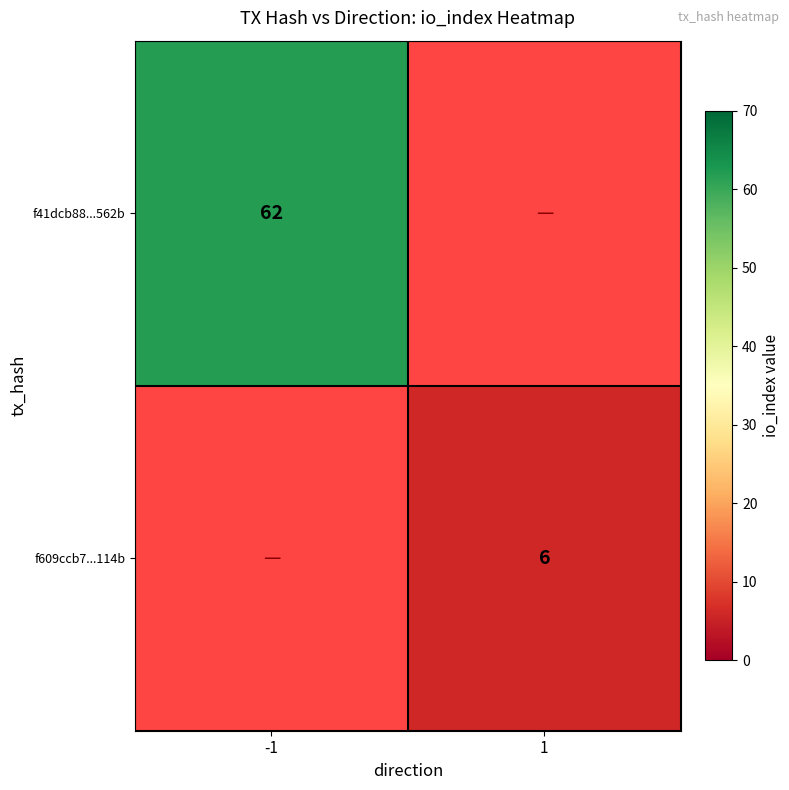

The value of f41dcb88...562b at -1 is 100. True or false?

False